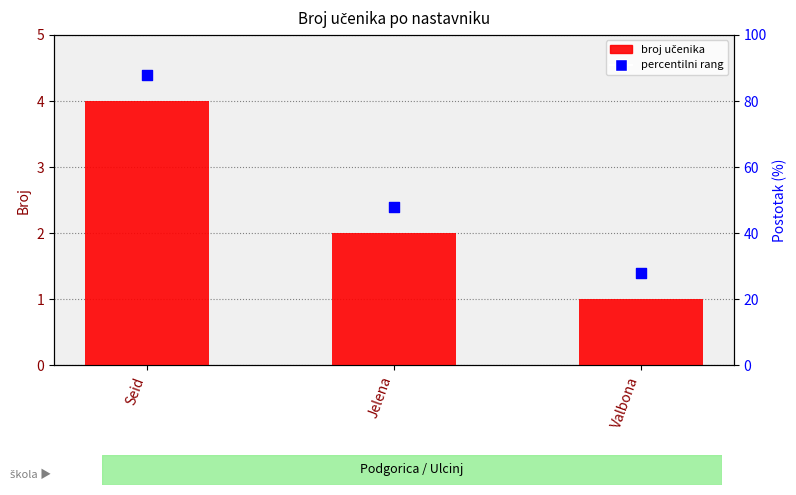

What is the total value across all series at Jelena?

4.4